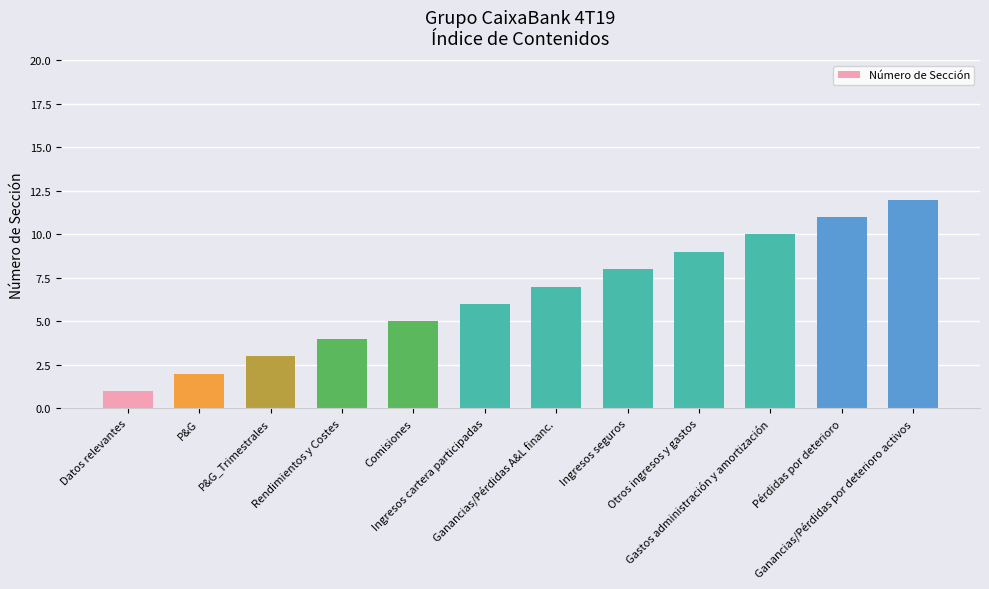

True or false: the data shows 12 at Ganancias/Pérdidas A&L financ..

False